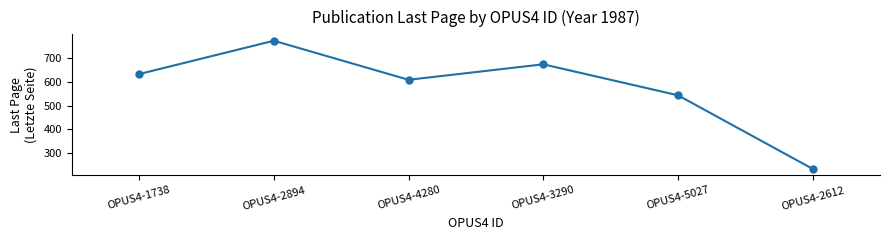

What is the difference between the maximum and minimum values?

538